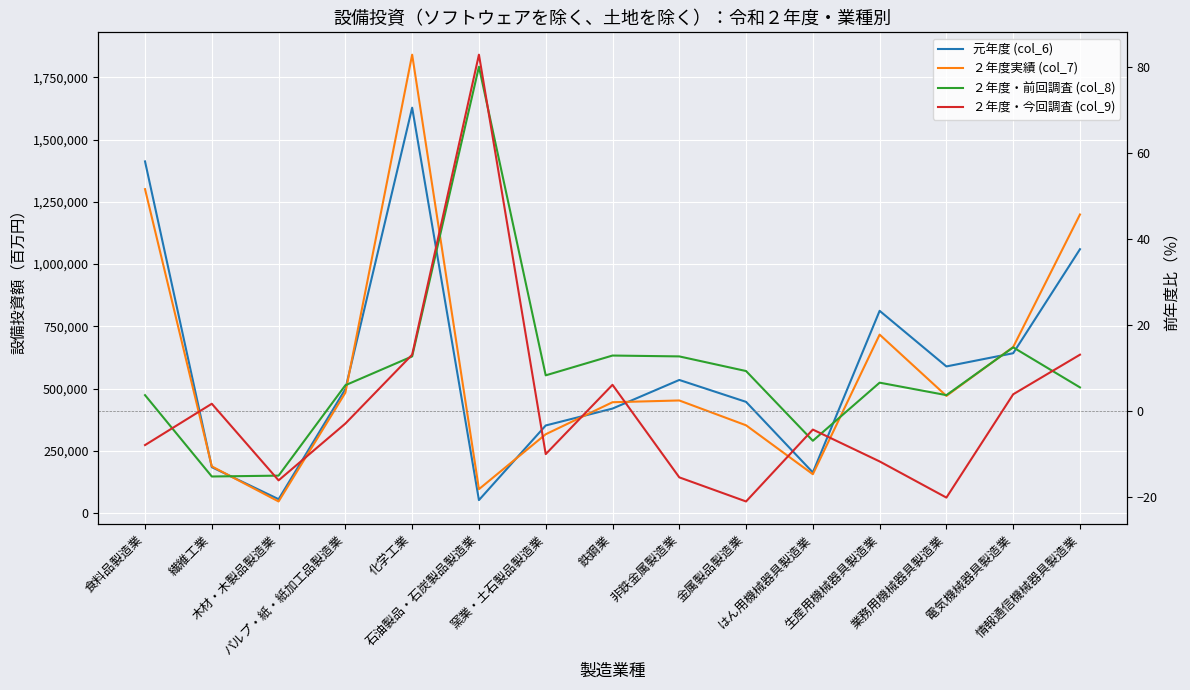

What is the difference between the second highest and minimum values in the 元年度 (col_6) series?

1359240.0